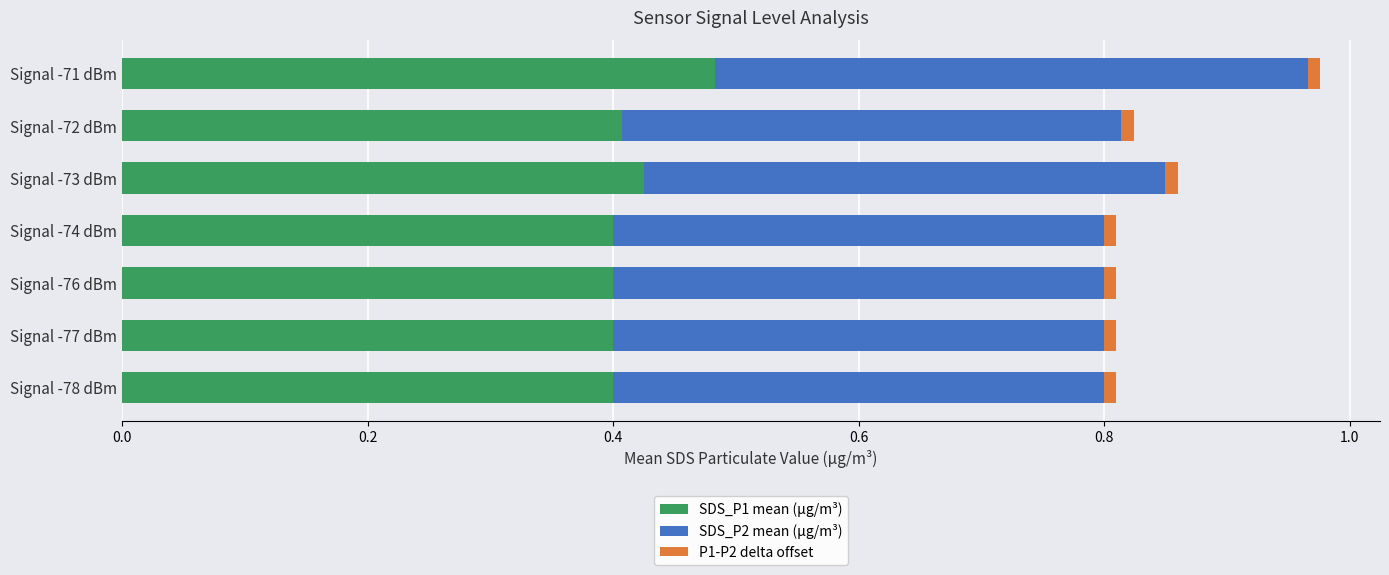

At which category is the sum across all series the highest?

Signal -71 dBm